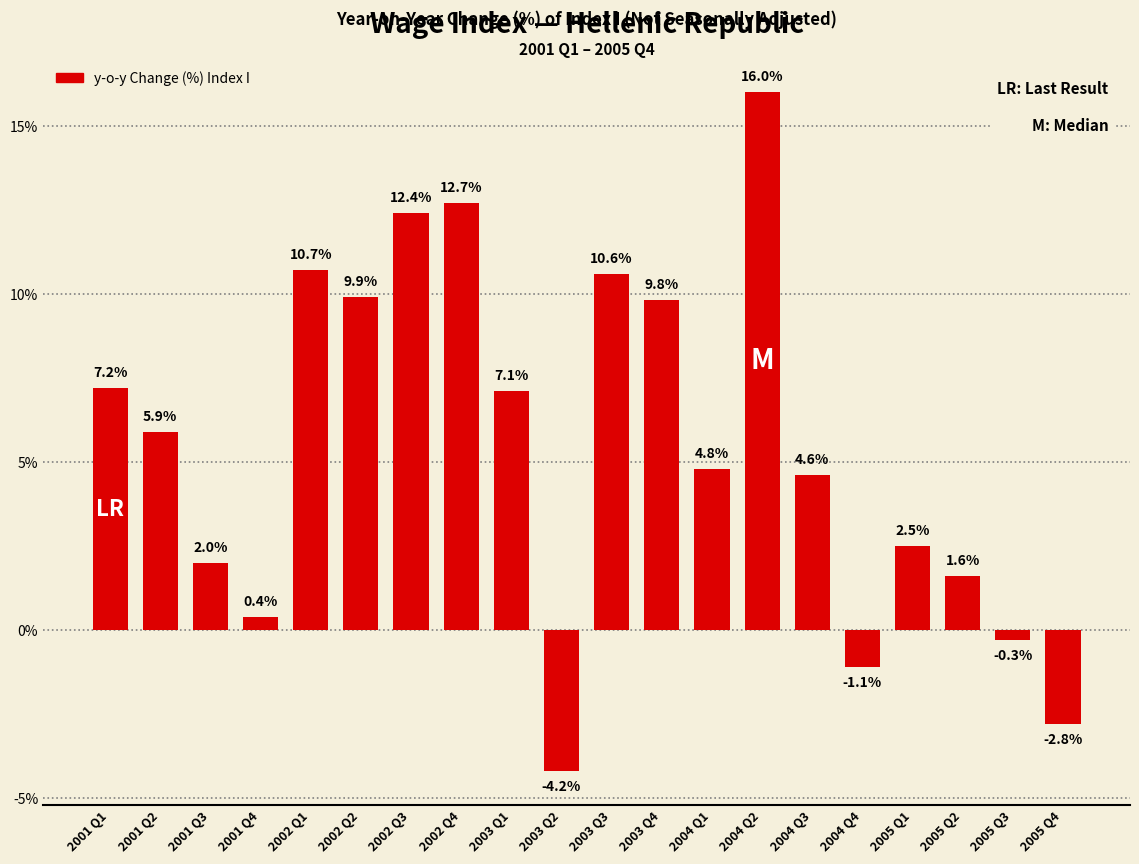

How many data points are above 5?

10